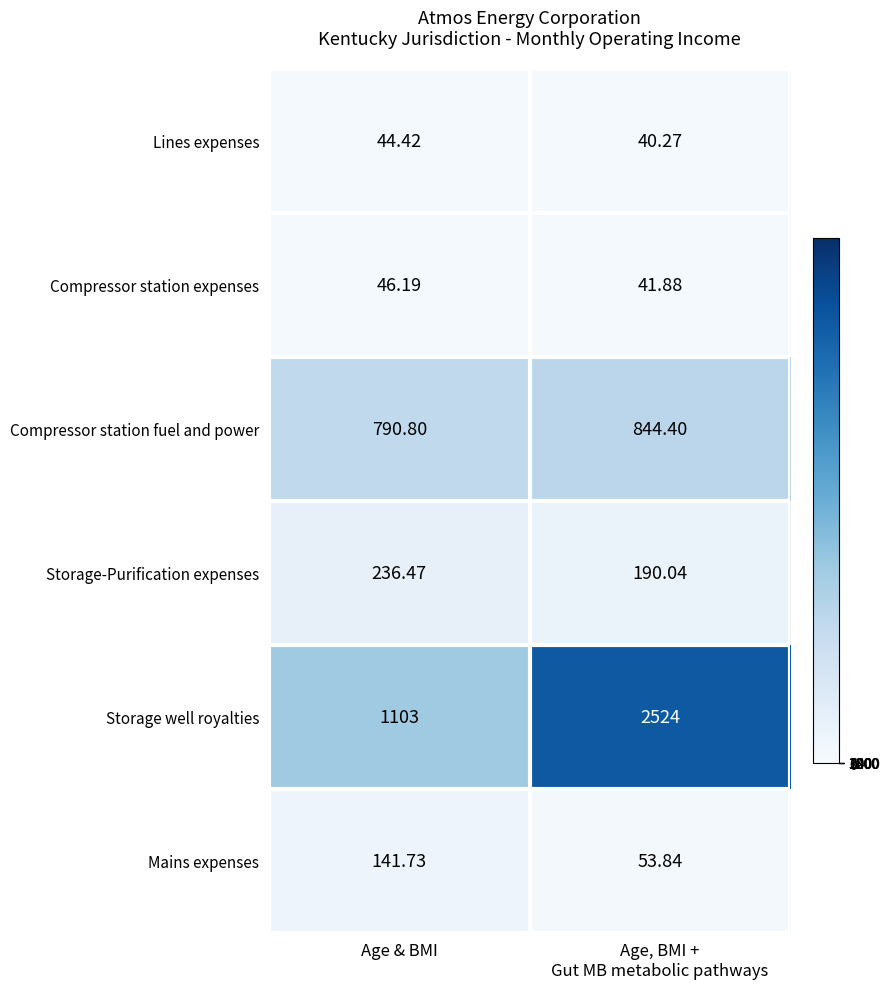

Which category has the lowest value in the Compressor station fuel and power series?

Age & BMI